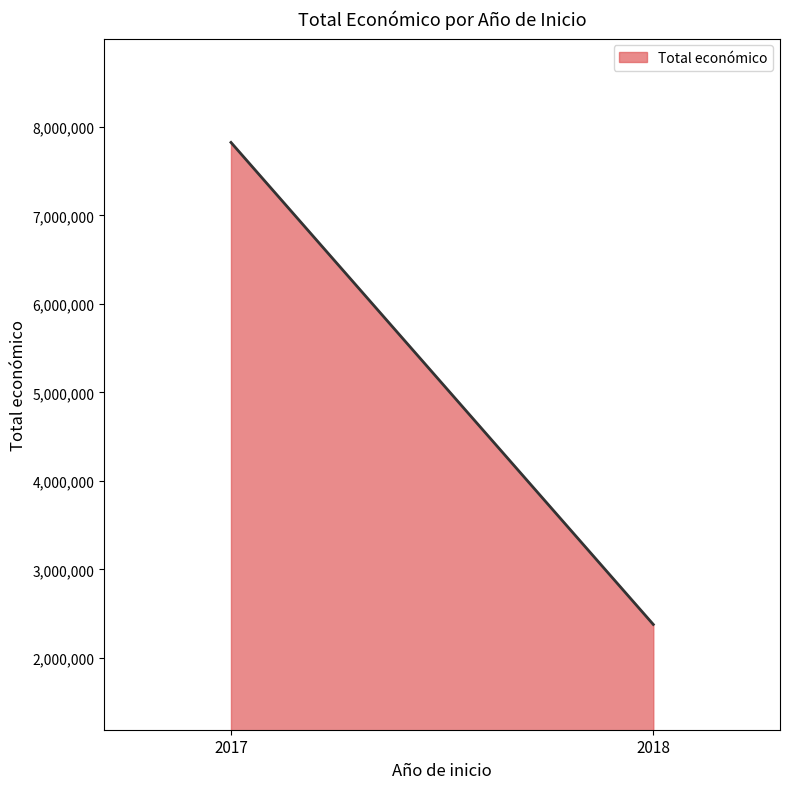

Is it true that the value at 2018 is 2310026?

True